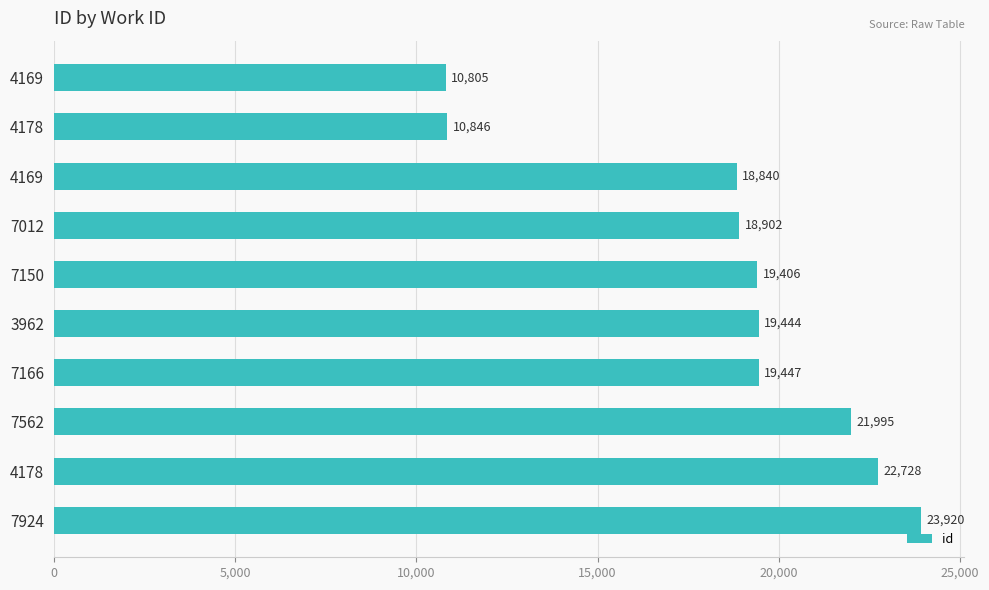

How many distinct data groups are displayed?

1